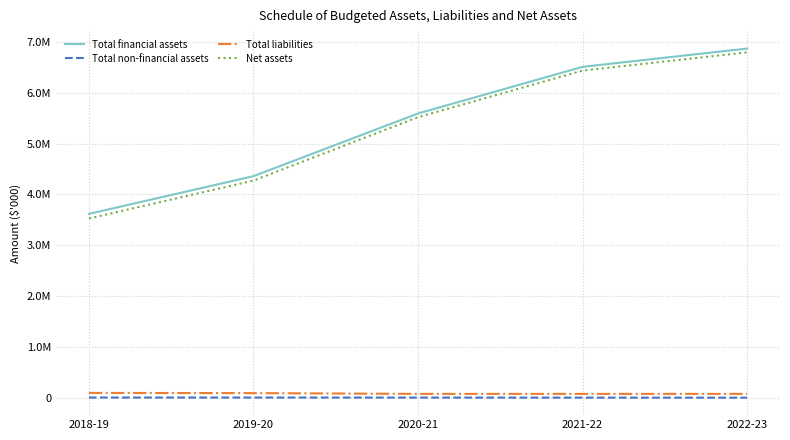

Reading left to right, what are all the values shown in this chart?

Total financial assets: 3618618	4359216	5591057	6507476	6866688
Total non-financial assets: 8726	8423	7819	6915	5711
Total liabilities: 99873	95213	80427	80427	80427
Net assets: 3527471	4272426	5518449	6433964	6791972